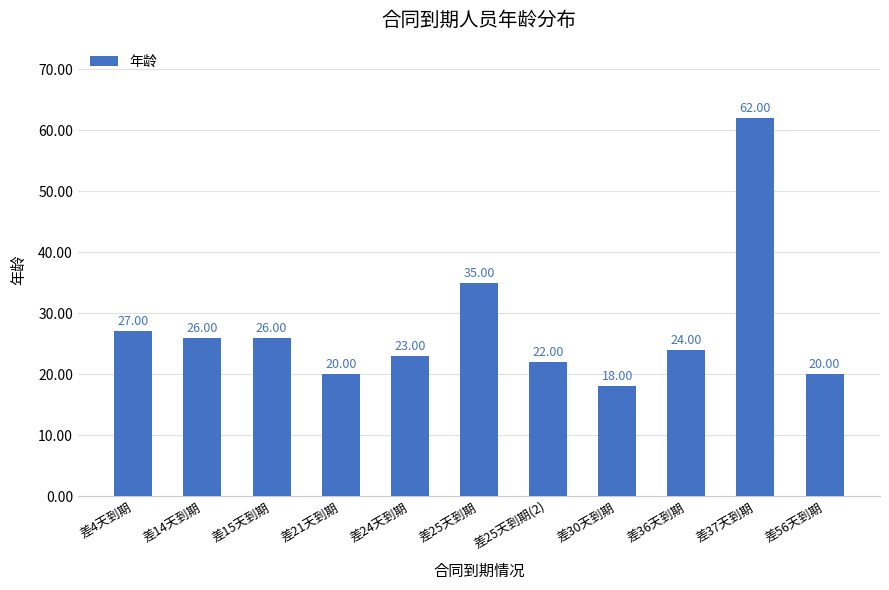

Count the number of data series in this chart.

1